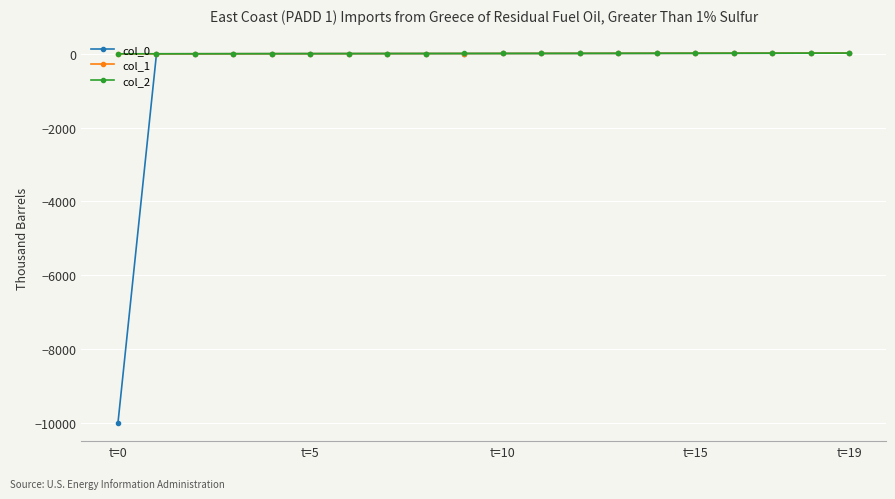

Which series has the largest range (max minus min)?

col_0